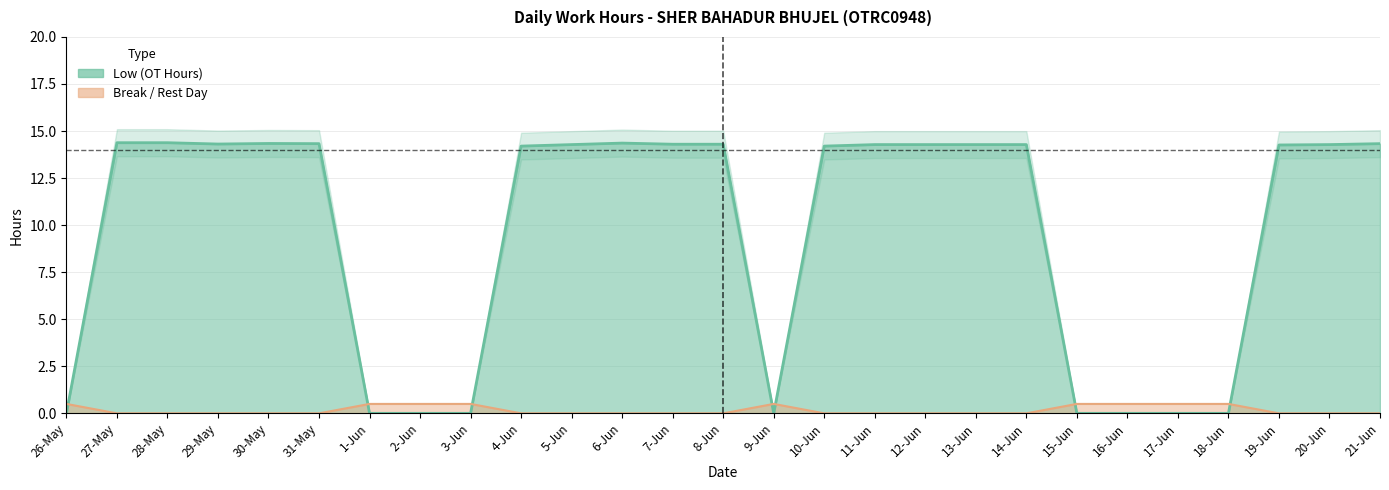

Where does the data first go above 14?

27-May